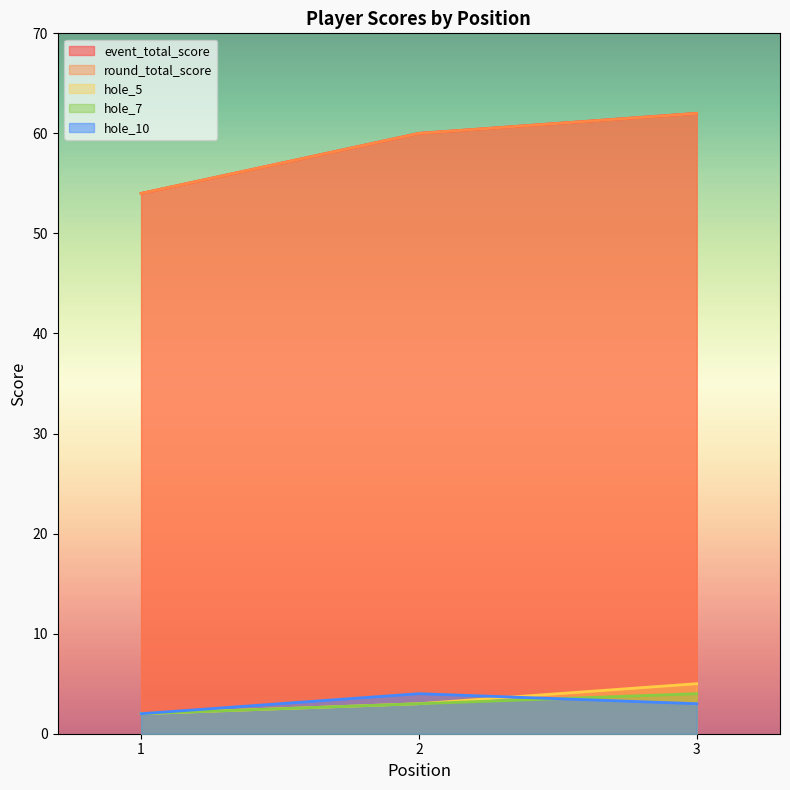

Reading right to left, transcribe all the data shown in this chart.

event_total_score: 62	60	54
round_total_score: 62	60	54
hole_5: 5	3	2
hole_7: 4	3	2
hole_10: 3	4	2